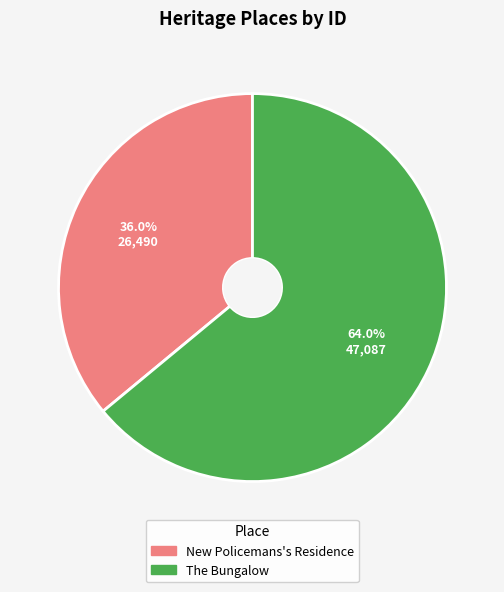

Between New Policemans's Residence and The Bungalow, which is larger?

The Bungalow